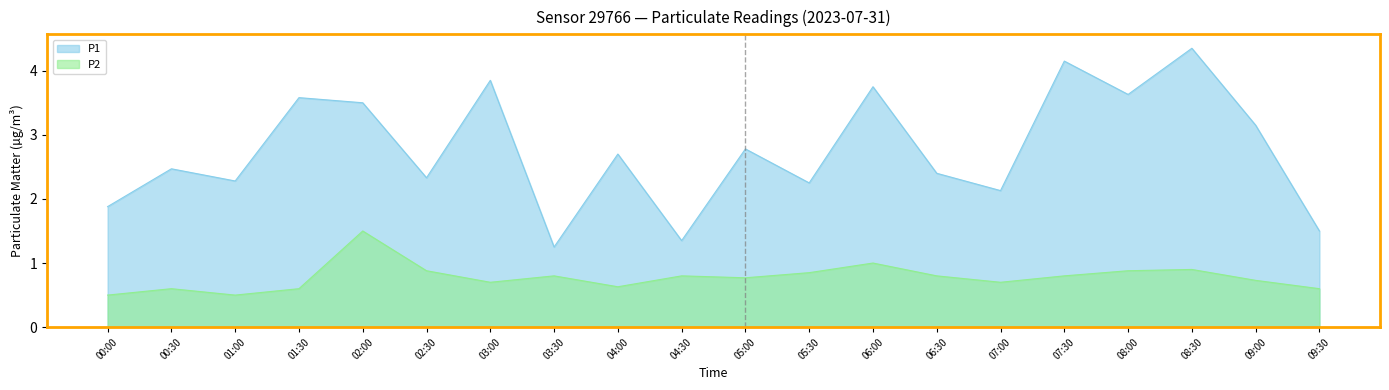

How many lines are shown in the chart?

2